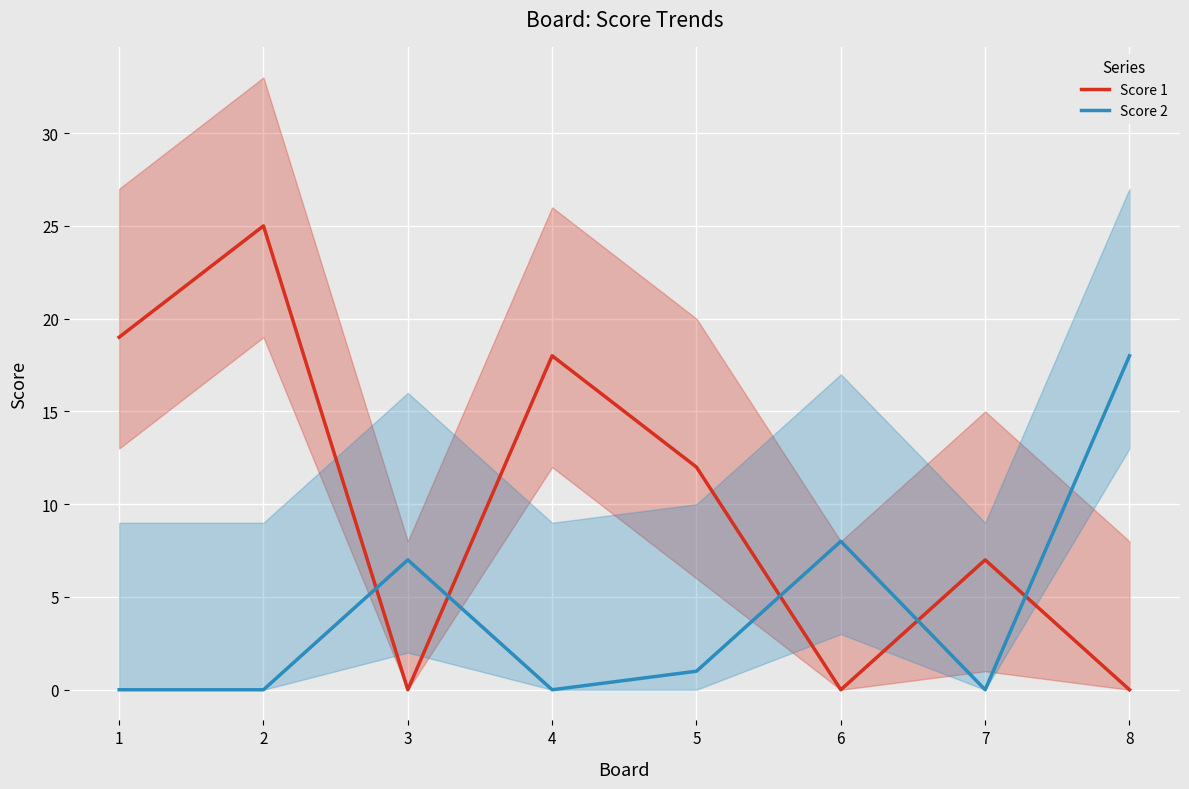

What is the difference between the Score 2 values at 6 and 7?

8